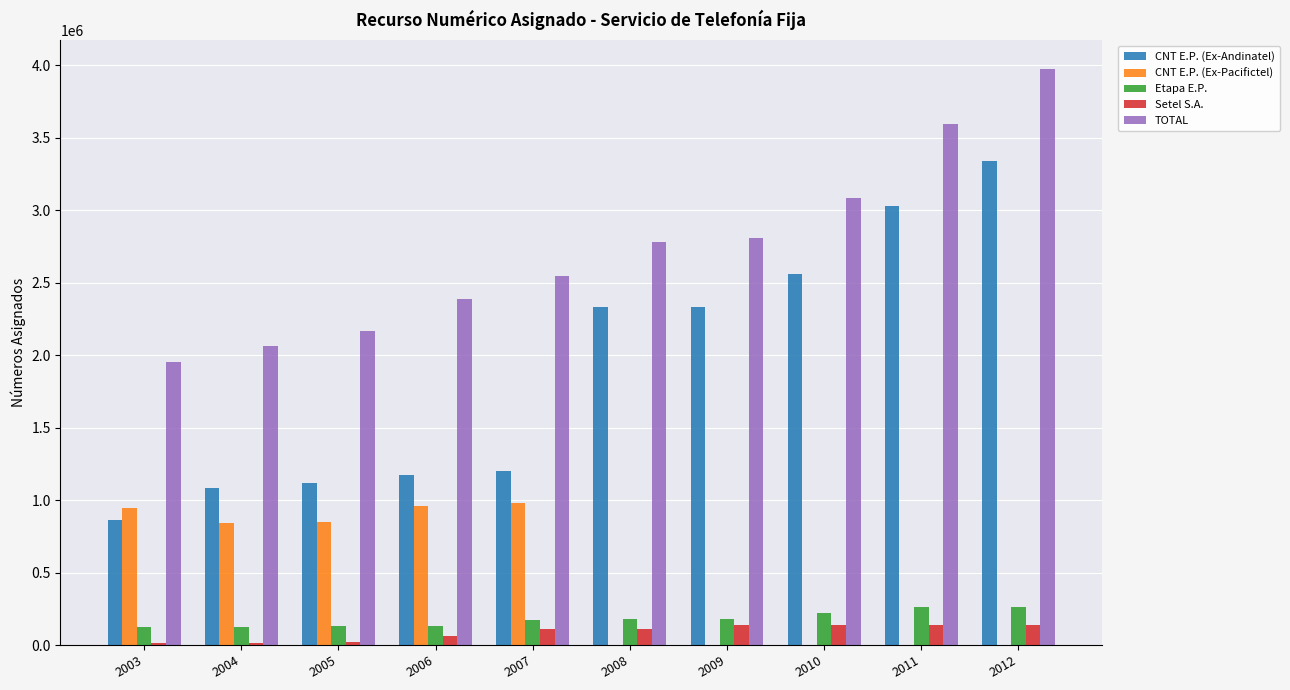

At which category does the chart reach its peak across all series?

2012